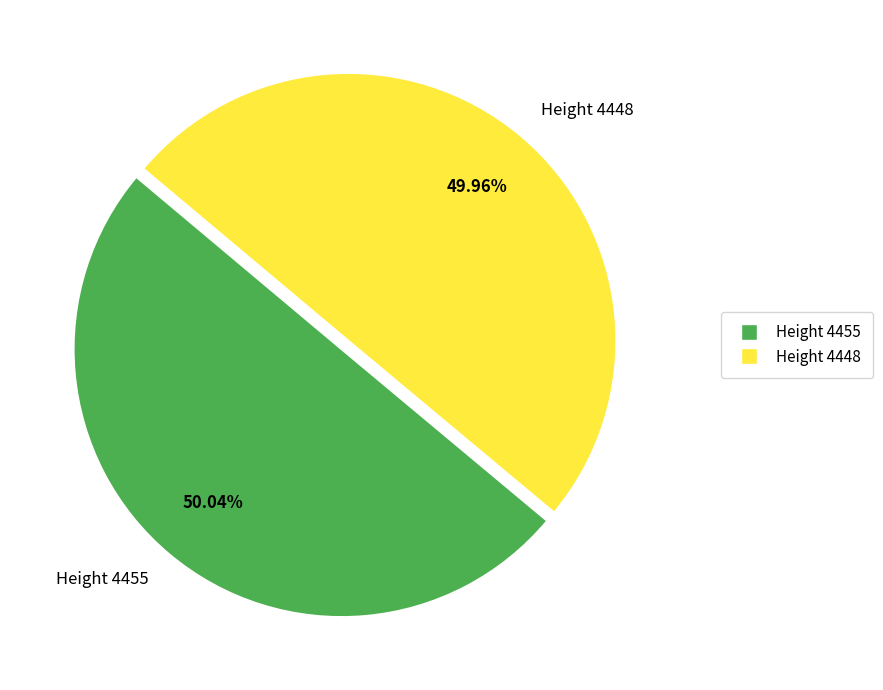

Is there a majority slice in this chart?

Yes